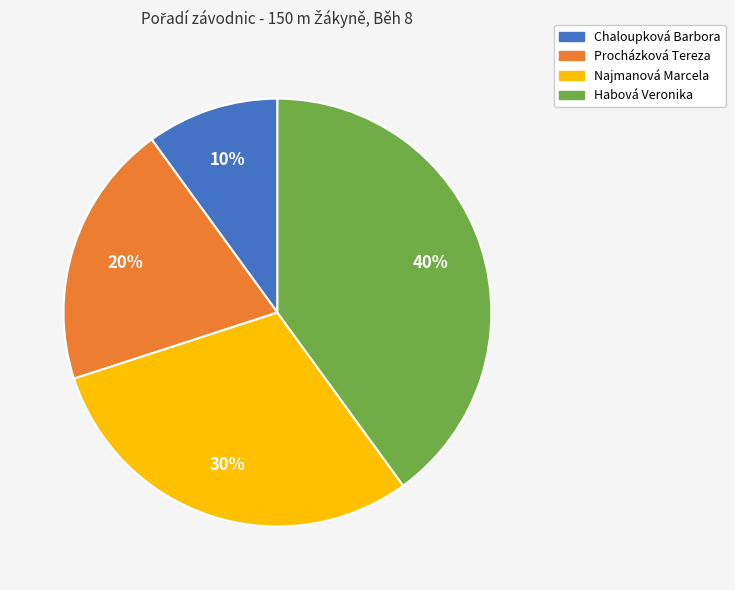

Rank the categories by value from highest to lowest.

Habová Veronika, Najmanová Marcela, Procházková Tereza, Chaloupková Barbora